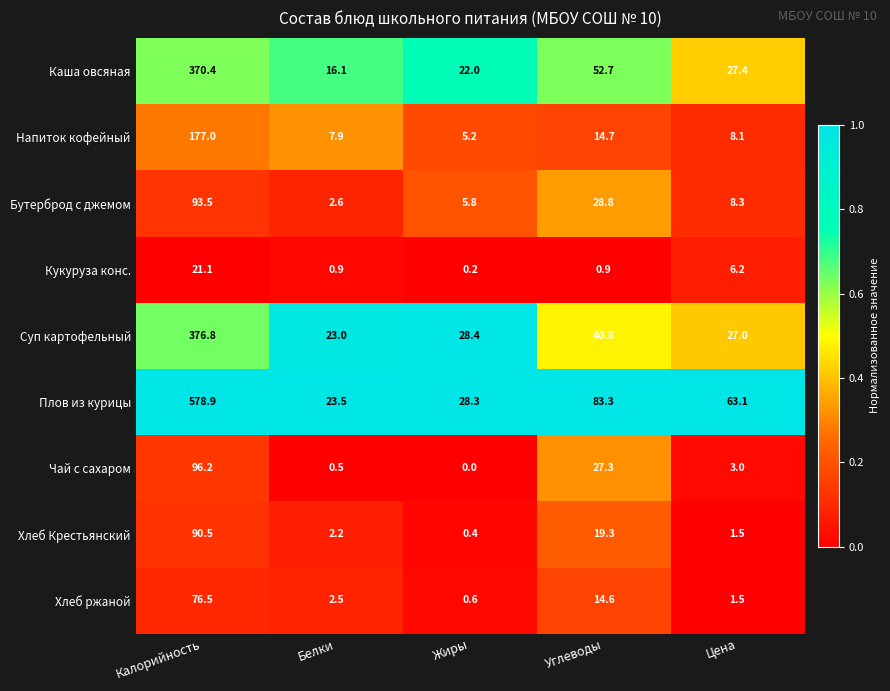

Which series has the largest total across all categories?

Плов из курицы